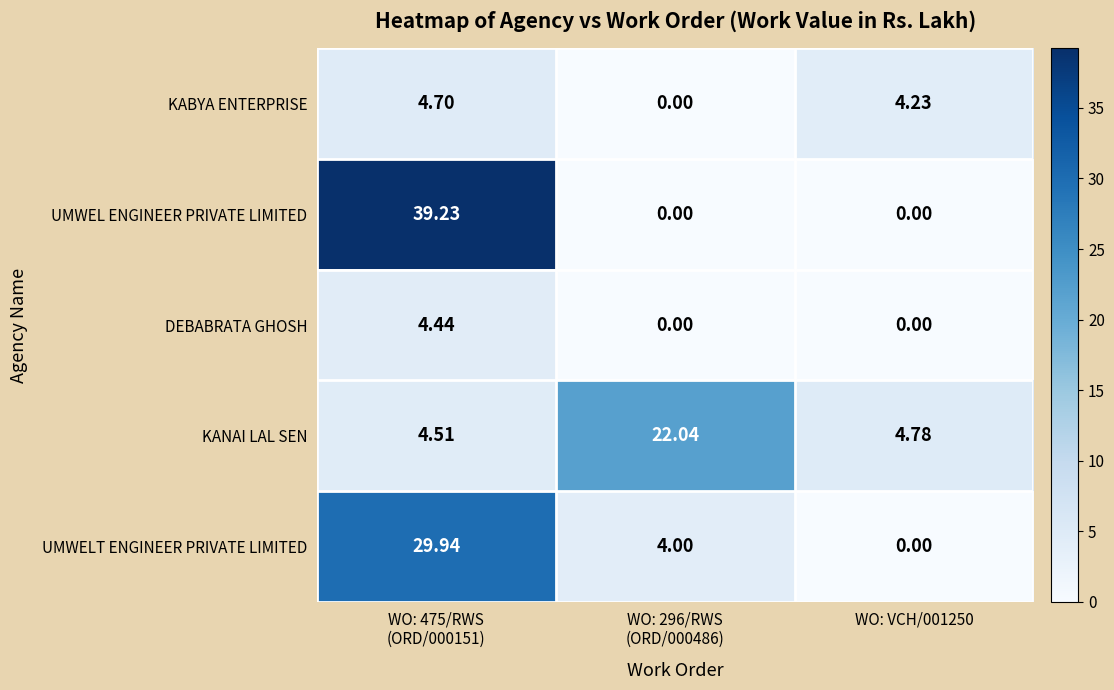

Which series has the widest spread of values?

UMWEL ENGINEER PRIVATE LIMITED